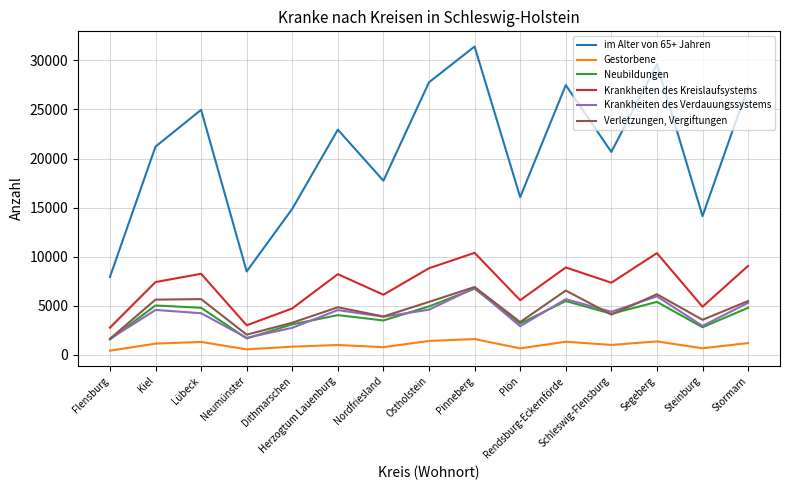

Which series has the widest spread of values?

im Alter von 65+ Jahren